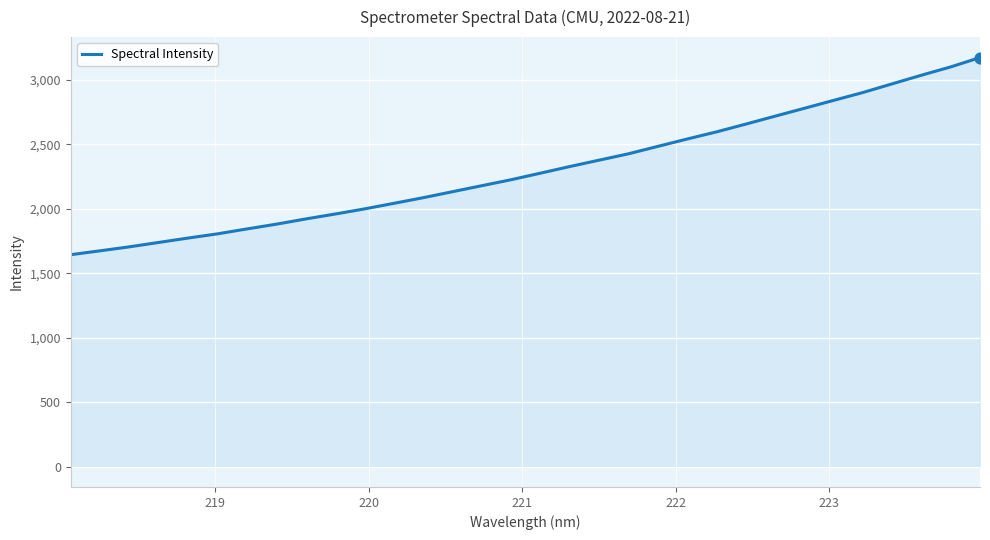

What is the greatest value displayed?

3173.5